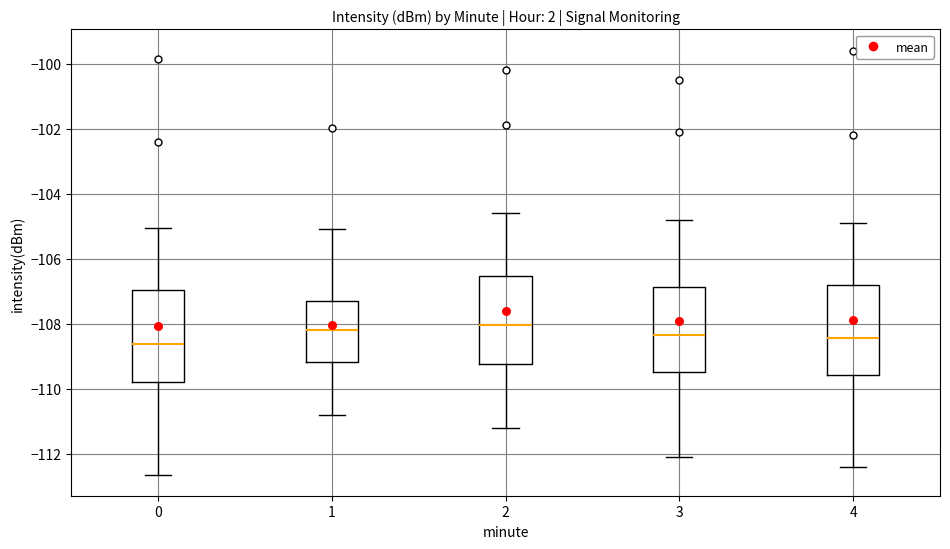

Reading left to right, read every box against the y-axis: the position of its median line, the range the box covers, and the ends of its whiskers. The values are not printed on the chart, so give them approximately, as read against the axis.

0: median -108.6, box -109.8 to -107.0, whiskers -112.6 to -105.0
1: median -108.2, box -109.2 to -107.2, whiskers -110.8 to -105.0
2: median -108.0, box -109.2 to -106.6, whiskers -111.2 to -104.6
3: median -108.4, box -109.4 to -106.8, whiskers -112.0 to -104.8
4: median -108.4, box -109.6 to -106.8, whiskers -112.4 to -104.8